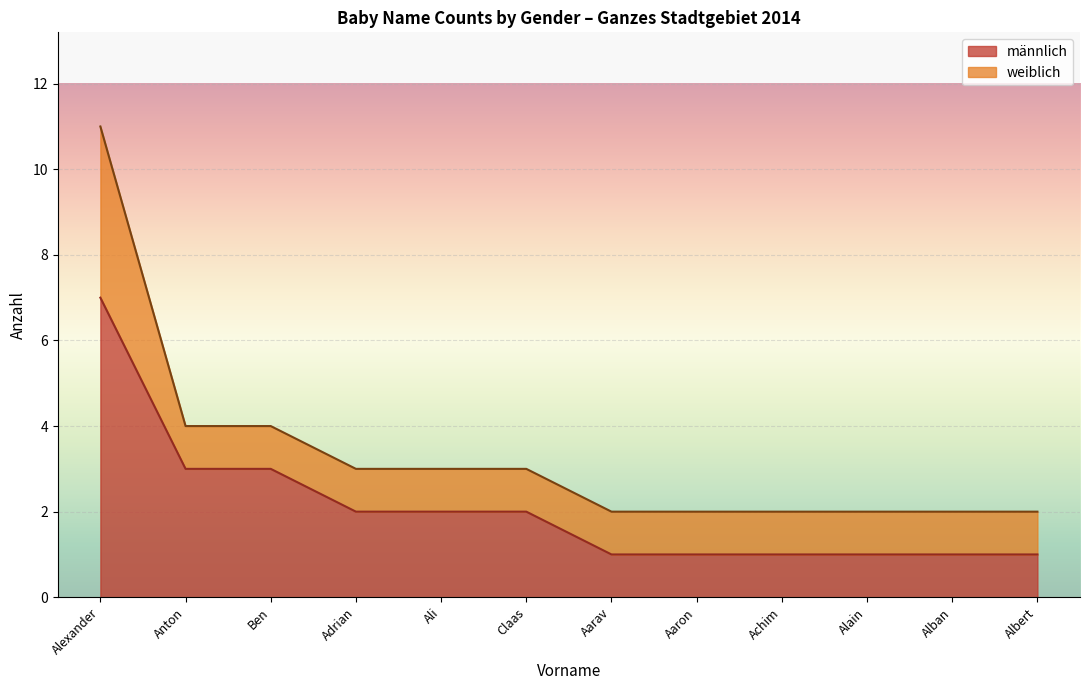

Rank the series by their maximum value, from lowest to highest.

weiblich, männlich